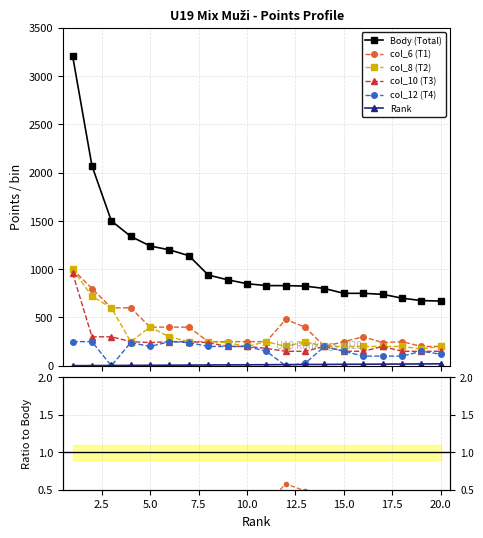

At which label is col_12 closest to 125?

20